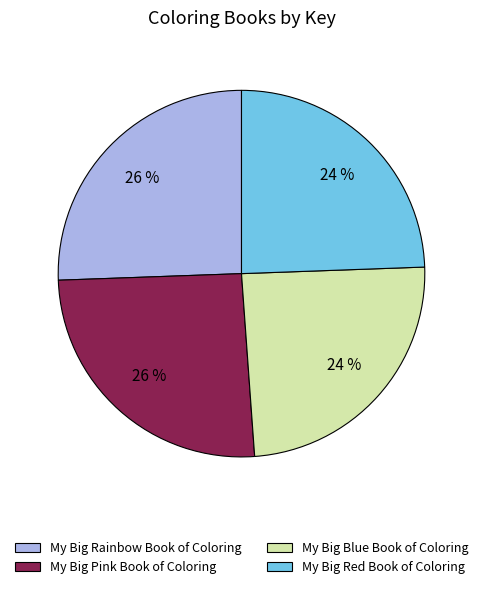

Is there any slice that represents more than half of the pie?

No